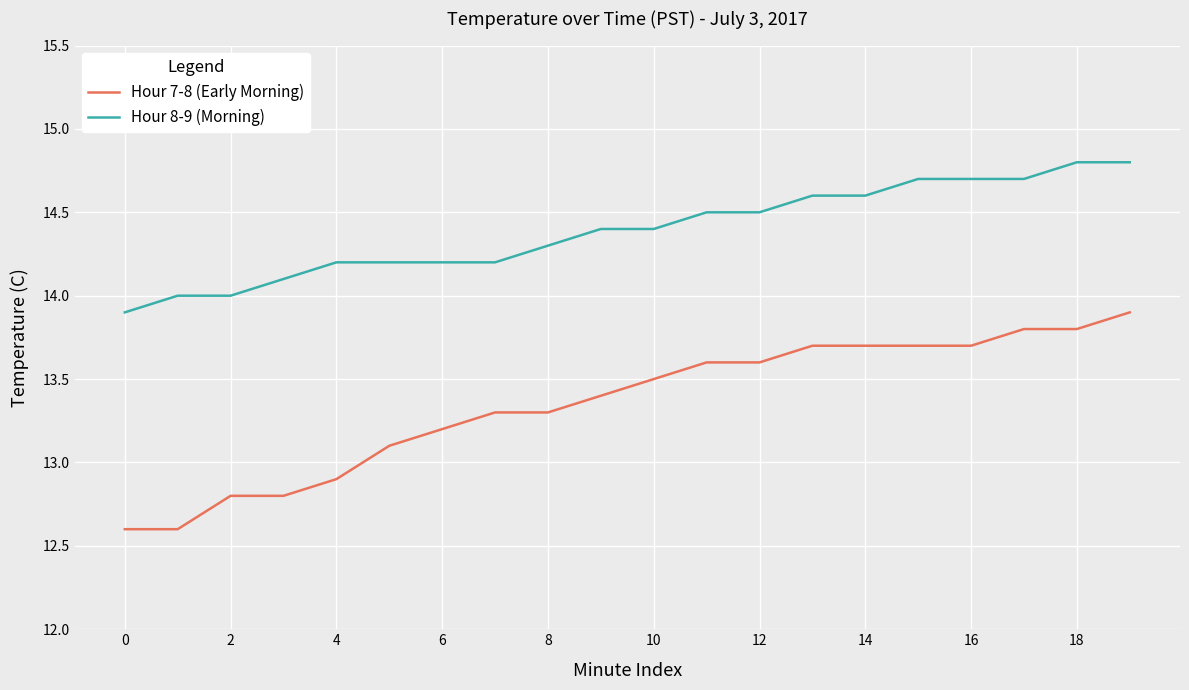

Which series has the largest total across all categories?

Hour 8-9 (Morning)